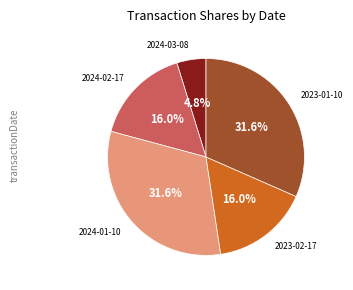

How many segments does this pie chart have?

5